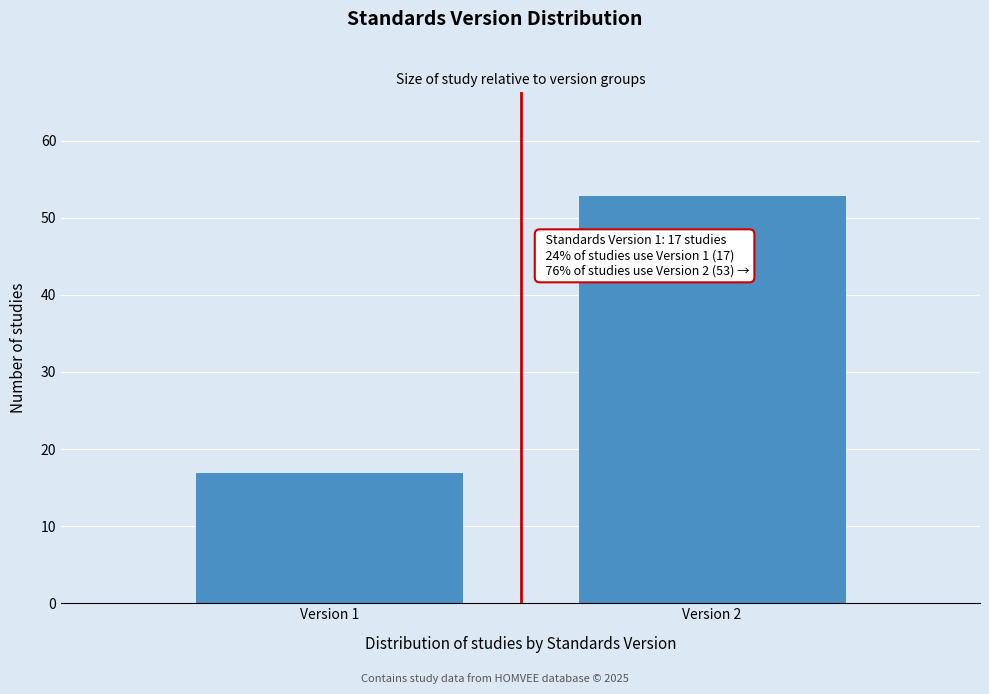

Reading left to right, extract all data points from this chart.

Version 1=17	Version 2=53